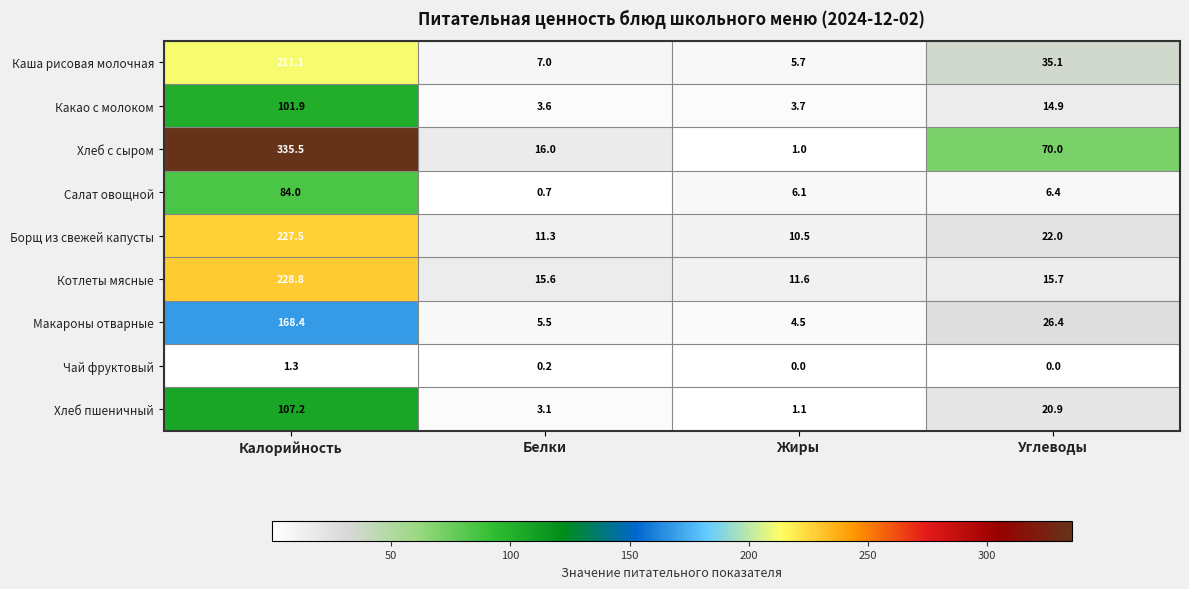

Which series has the largest range (max minus min)?

Хлеб с сыром